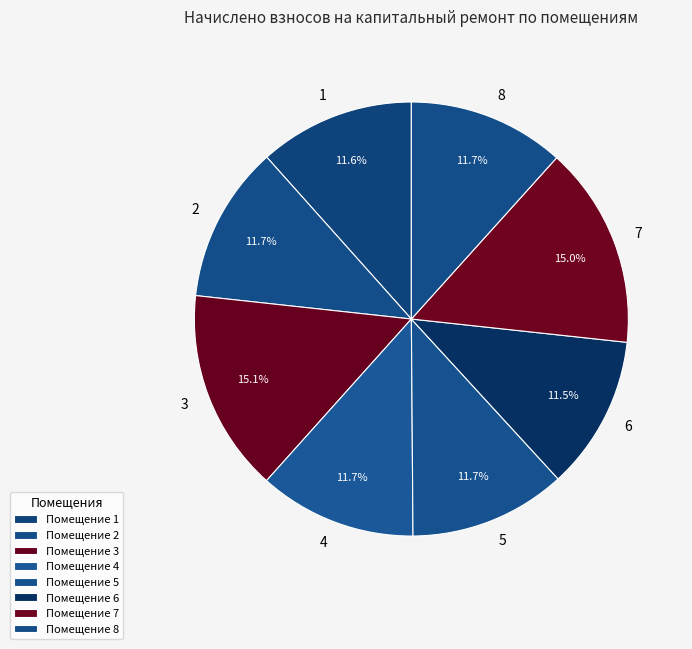

To the nearest percent, what is the difference between the largest and smallest slice percentages?

4%